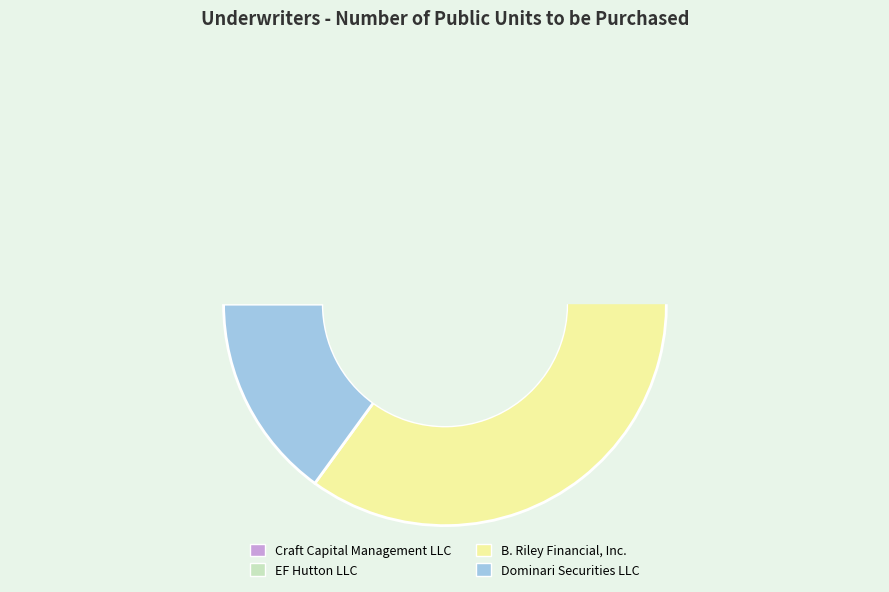

What is the largest slice in the pie chart?

B. Riley Financial, Inc.